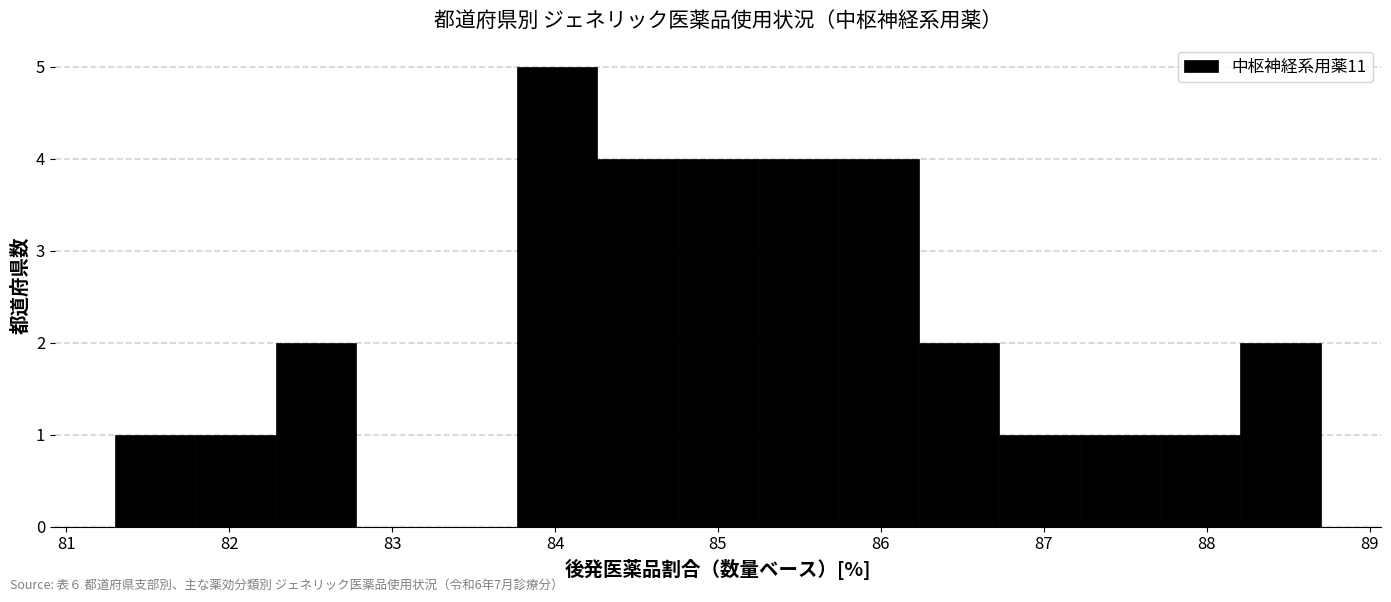

What is the height of the bar covering 87.2 to 87.7 on the x-axis? Neither the bar edges nor the heights are printed on the chart, so give them approximately, as read against the axes.

1